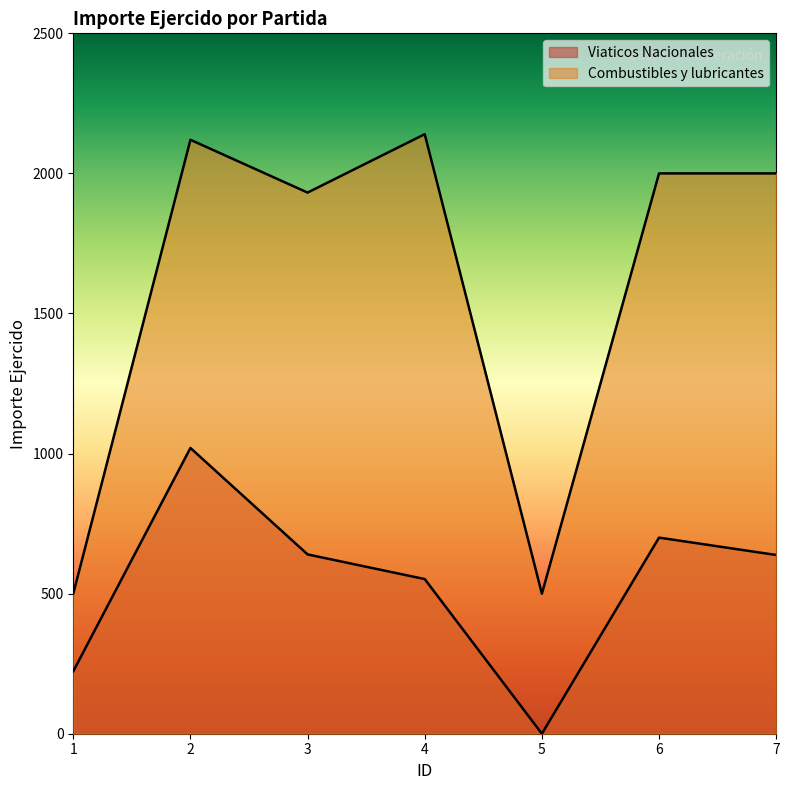

Reading right to left, list all the values displayed in this chart.

Viaticos Nacionales: 7=638.0	6=700.0	5=0.0	4=552.0	3=640.0	2=1020.0	1=223.0
Combustibles y lubricantes: 7=2000.0	6=2000.0	5=499.8	4=2140.0	3=1931.6	2=2120.0	1=500.1